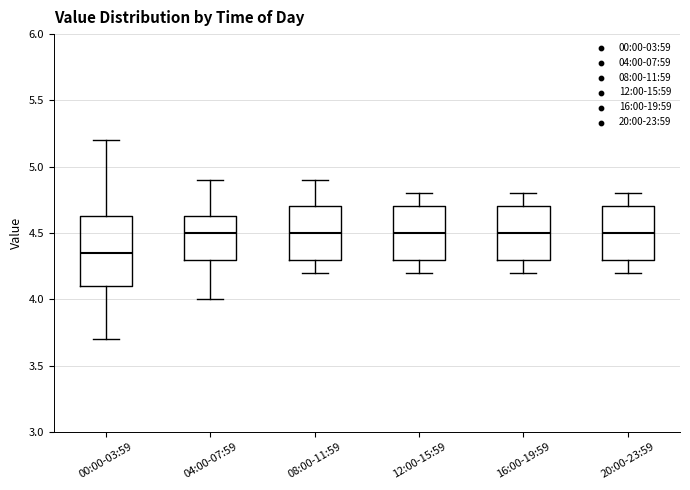

Comparing the boxes themselves (not the whiskers), which one is the tallest?

00:00-03:59